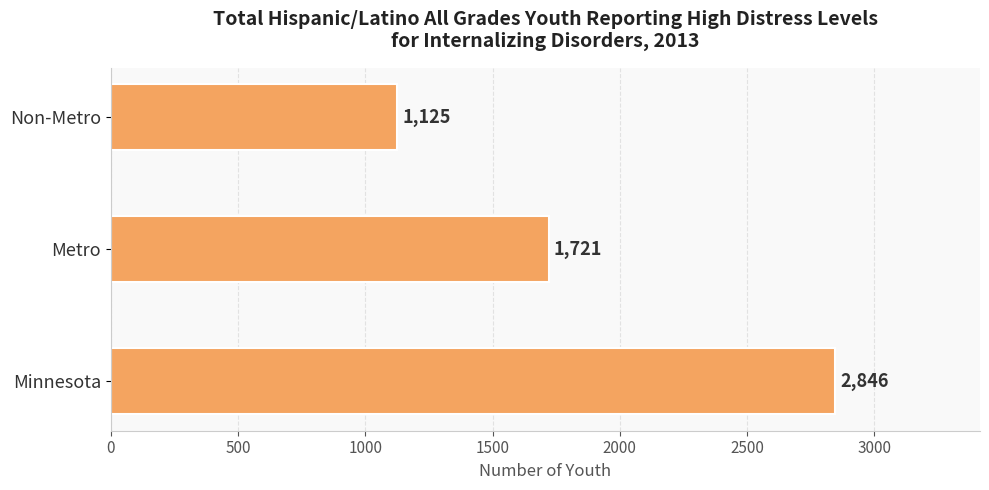

What is the average value?

1897